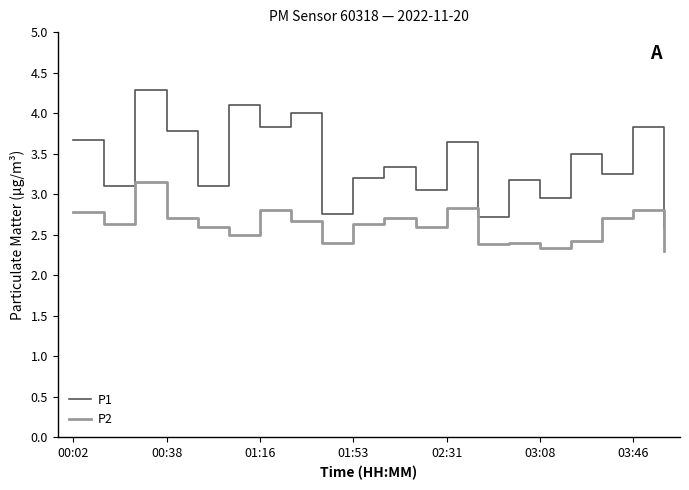

True or false: P1 and P2 intersect in this chart.

False